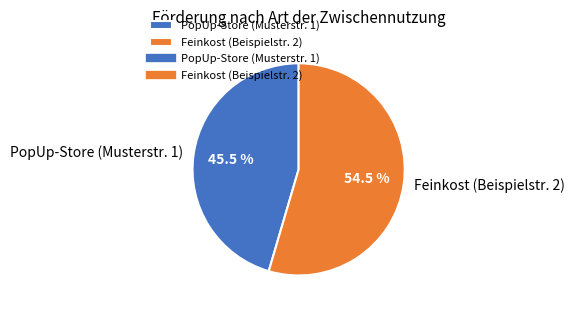

Rank the categories by value from lowest to highest.

PopUp-Store (Musterstr. 1), Feinkost (Beispielstr. 2)